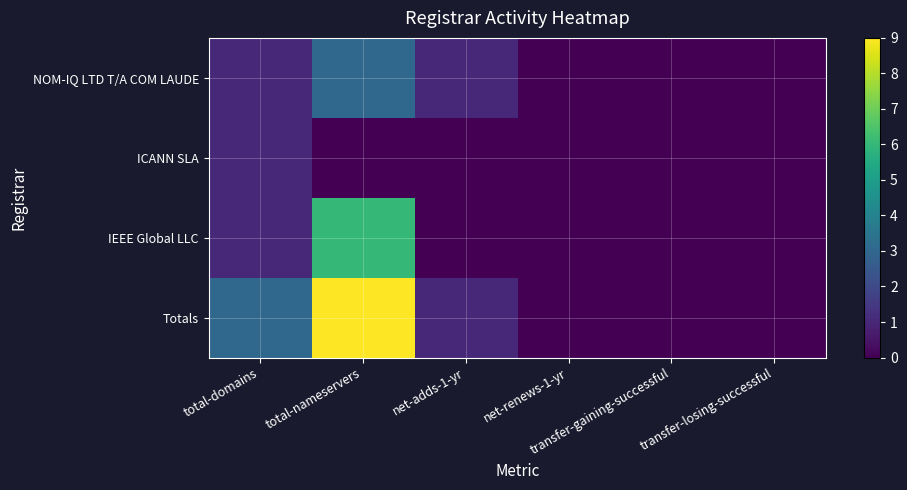

Reading left to right, what are all the values shown in this chart?

NOM-IQ LTD T/A COM LAUDE: total-domains=1	total-nameservers=3	net-adds-1-yr=1	net-renews-1-yr=0	transfer-gaining-successful=0	transfer-losing-successful=0
ICANN SLA: total-domains=1	total-nameservers=0	net-adds-1-yr=0	net-renews-1-yr=0	transfer-gaining-successful=0	transfer-losing-successful=0
IEEE Global LLC: total-domains=1	total-nameservers=6	net-adds-1-yr=0	net-renews-1-yr=0	transfer-gaining-successful=0	transfer-losing-successful=0
Totals: total-domains=3	total-nameservers=9	net-adds-1-yr=1	net-renews-1-yr=0	transfer-gaining-successful=0	transfer-losing-successful=0